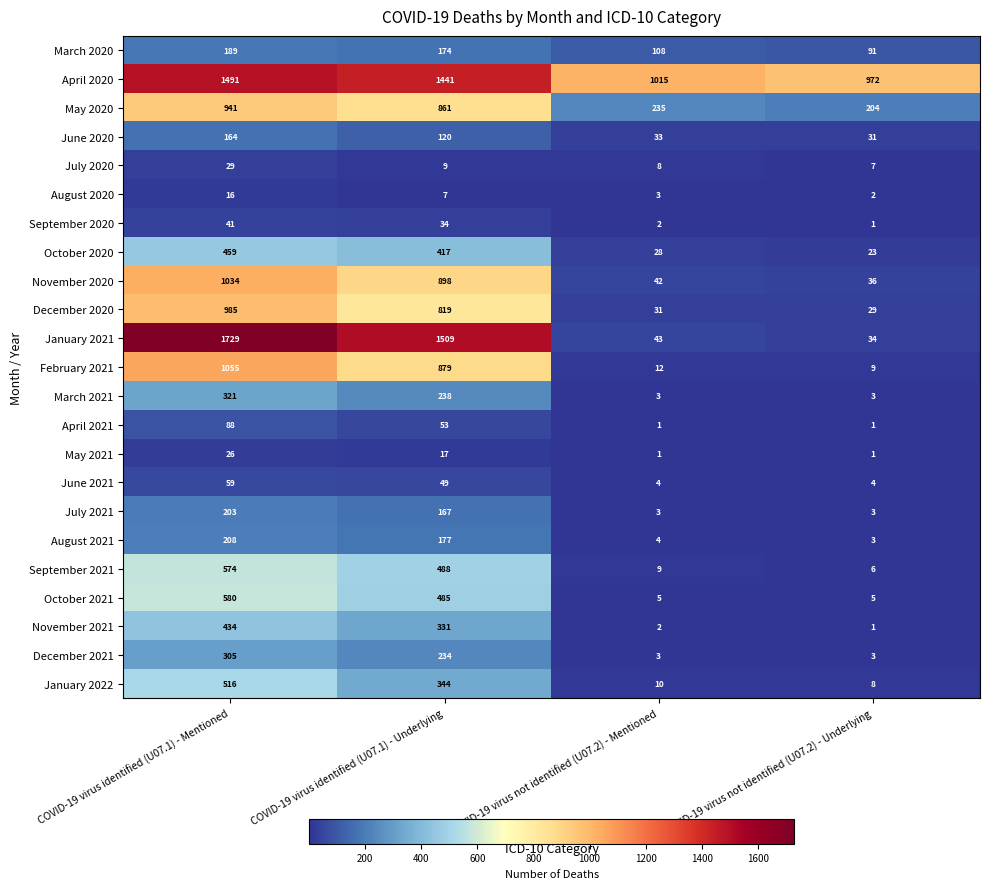

Which series has the largest total across all categories?

April 2020